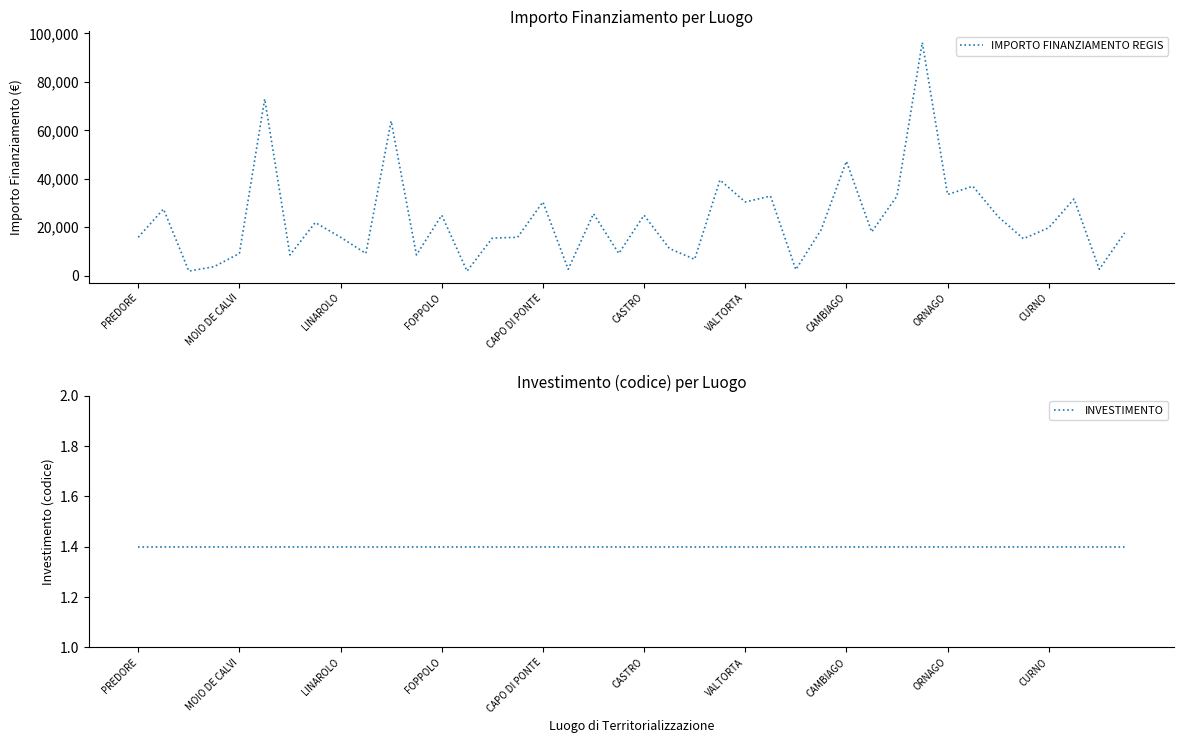

Is it true that IMPORTO FINANZIAMENTO REGIS equals 7576 at PREDORE?

False